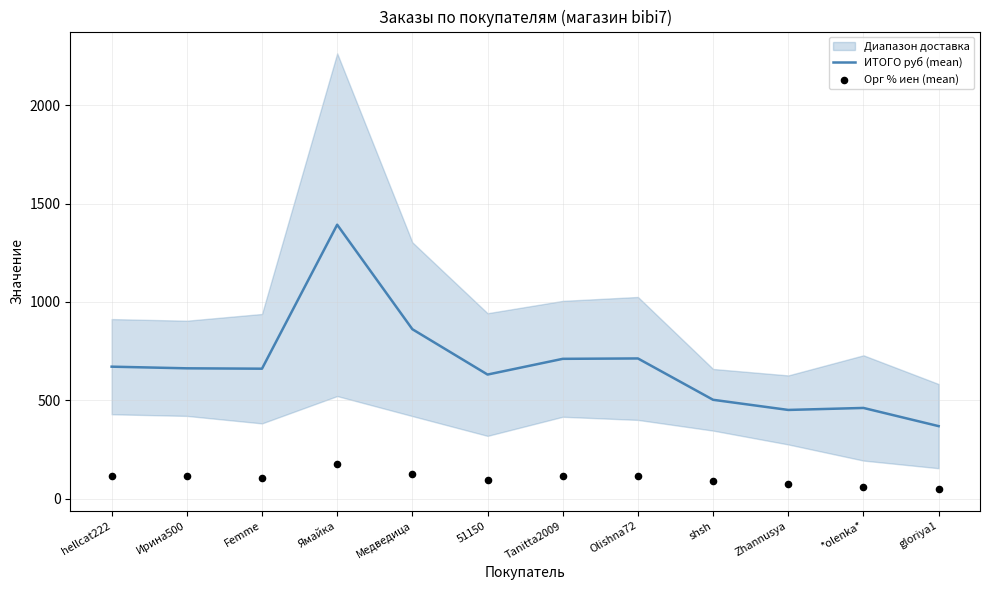

The ИТОГО руб (mean) series shows 1392.5 at Ямайка. True or false?

True